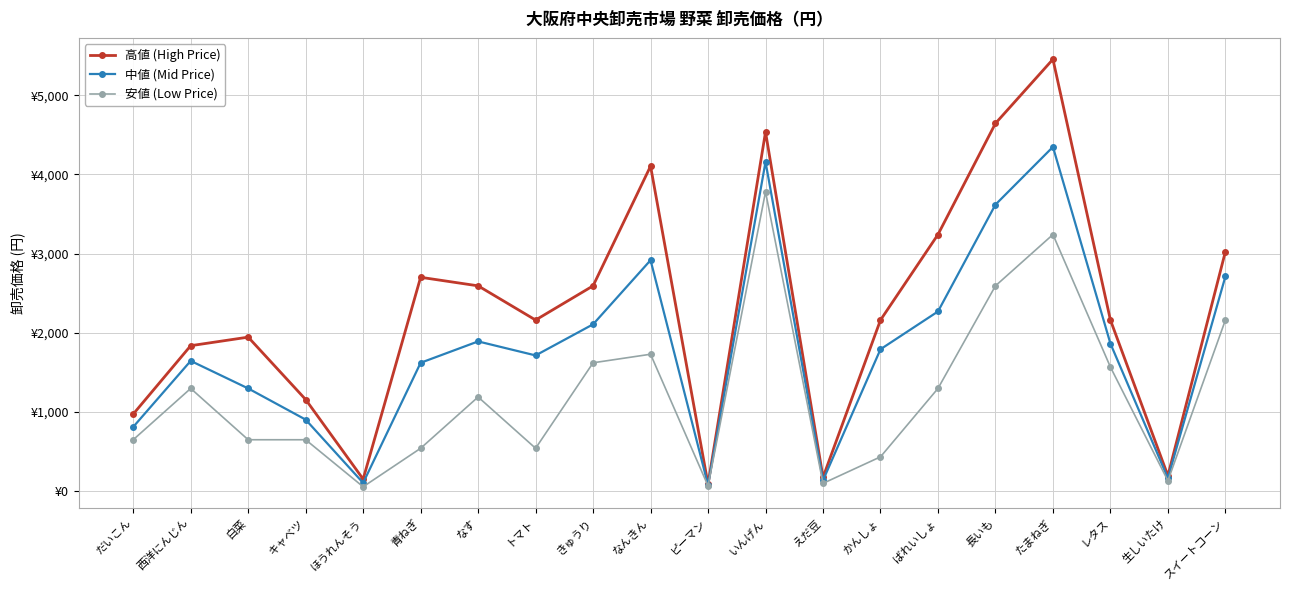

In 中値 (Mid Price), how many points are higher than both neighbors (excluding endpoints)?

5